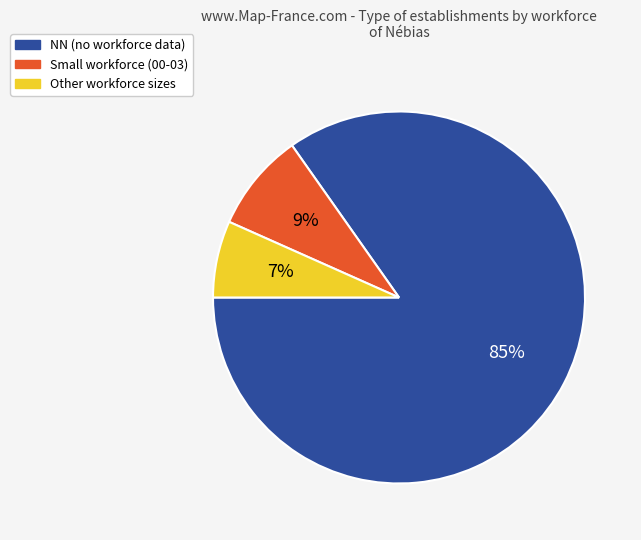

How many segments does this pie chart have?

3